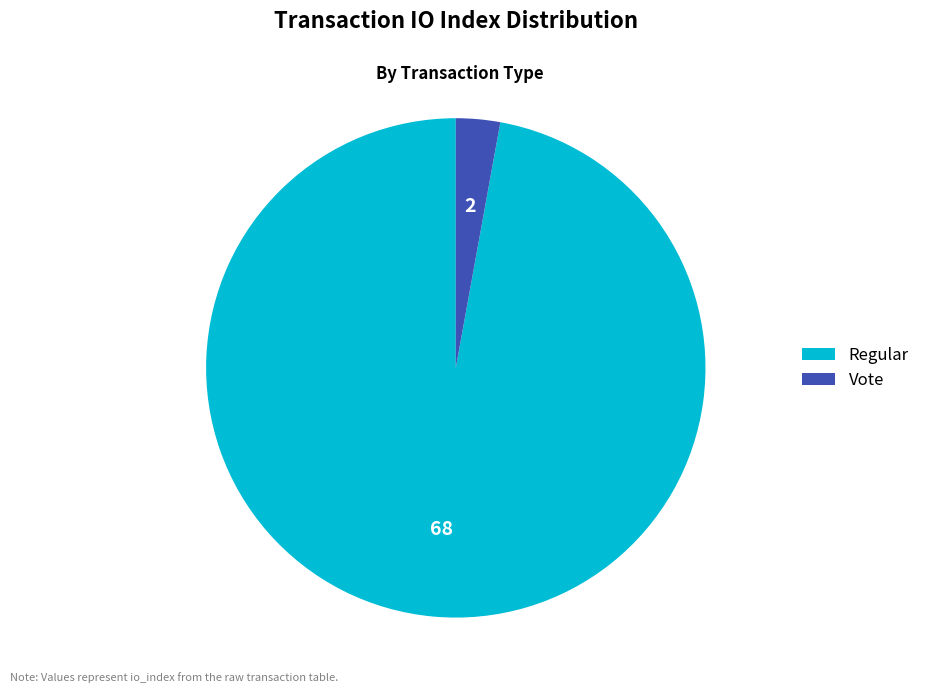

Rank the categories by value from lowest to highest.

Vote, Regular